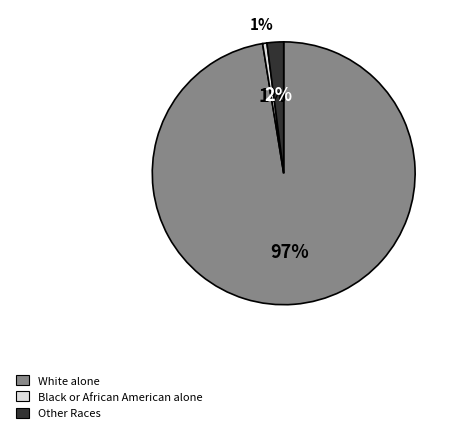

Rank the categories by value from lowest to highest.

Black or African American alone, Other Races, White alone